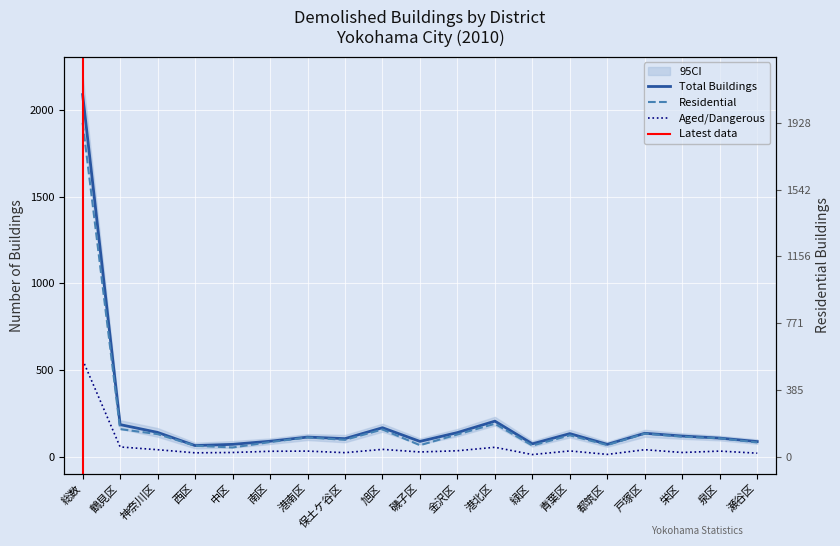

Reading right to left, what are all the values shown in this chart?

総数(建築物の数): 87	107	119	135	71	133	74	205	139	88	167	104	113	89	71	64	140	185	2091
居住(建築物の数): 82	106	115	133	67	123	64	190	128	66	157	97	111	84	53	63	130	159	1928
老朽化(建築物の数): 20	32	24	40	13	33	12	54	34	27	42	23	32	31	24	22	40	56	559